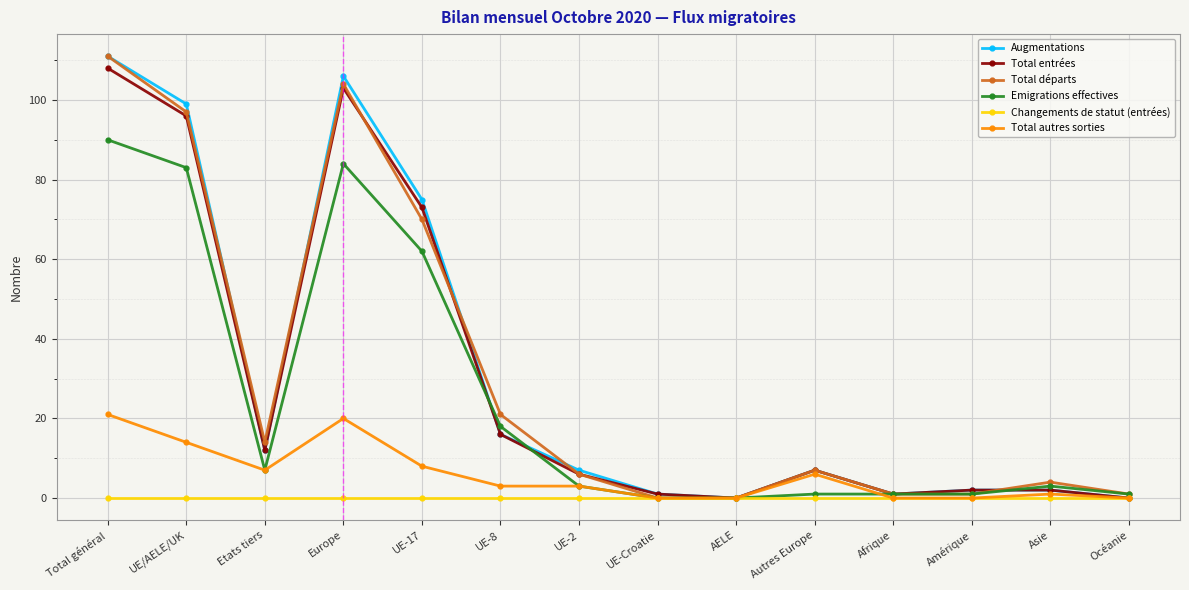

What is the maximum value for Total entrées?

108